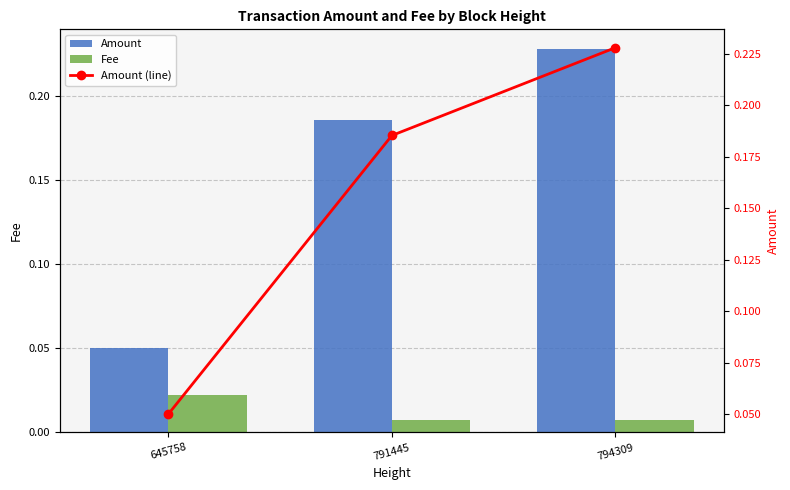

The Amount series shows 0.0 at 791445. True or false?

False